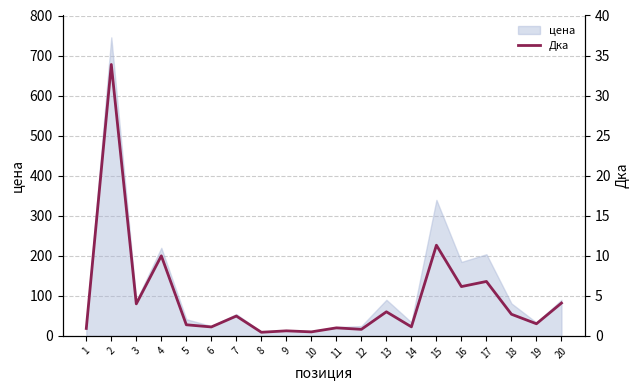

What is the change in value from 10 to 13?

+2.5